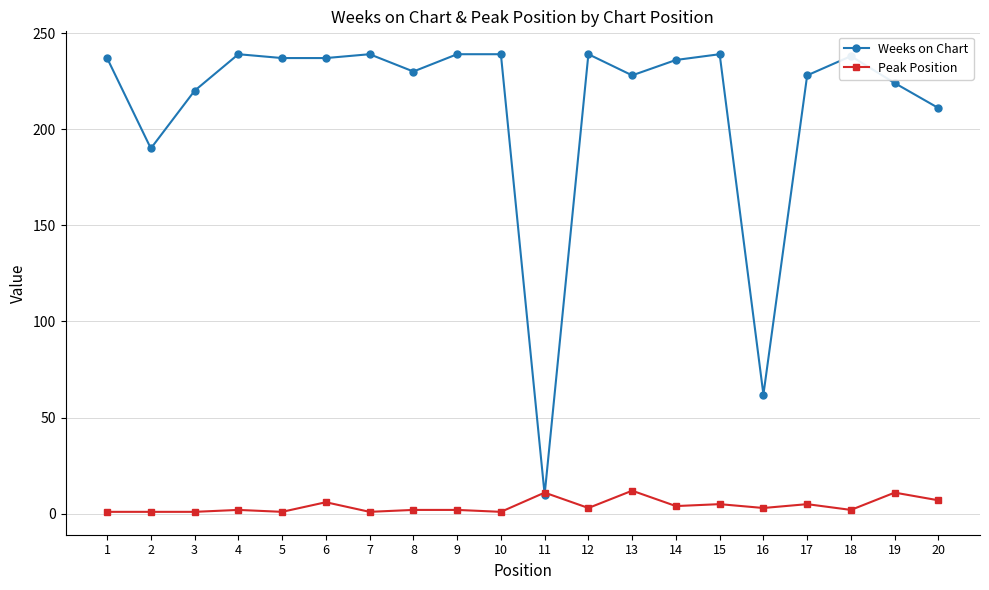

True or false: Weeks on Chart has a value of 92 at 12.

False